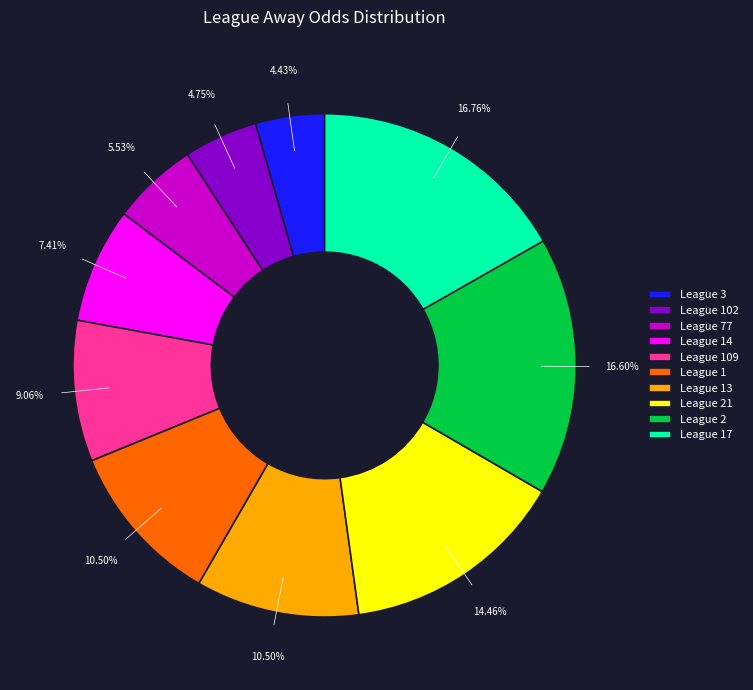

Between League 1 and League 14, which is larger?

League 1